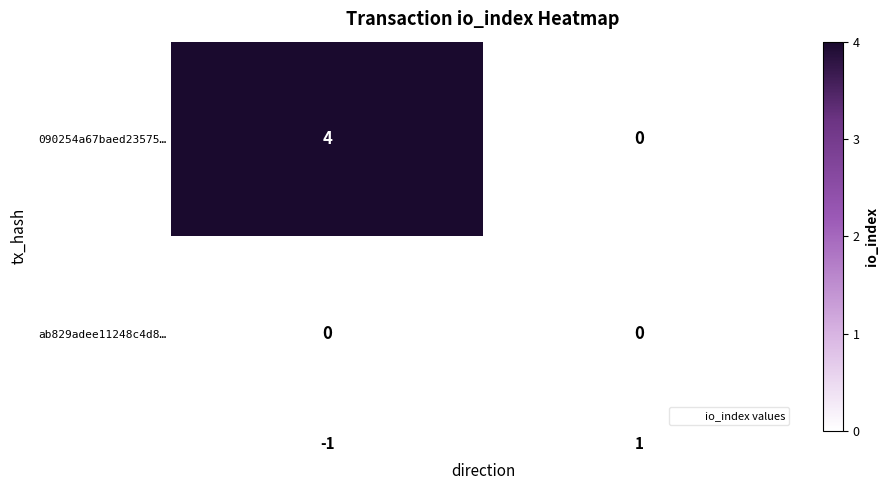

Between -1 and 1, which series saw the biggest shift?

090254a67baed23575…